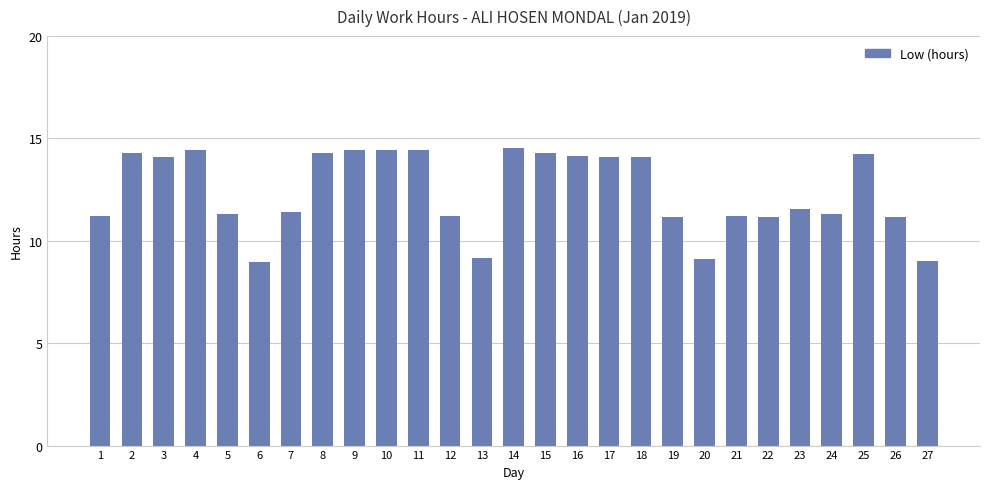

What value does the data have at 4?

14.4